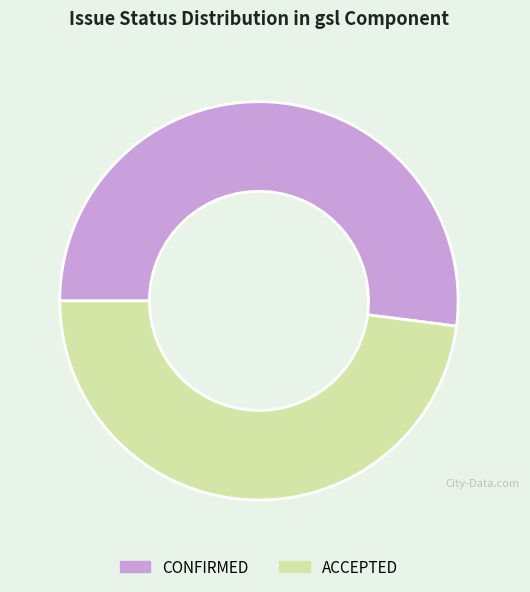

Is CONFIRMED the majority of the pie?

Yes